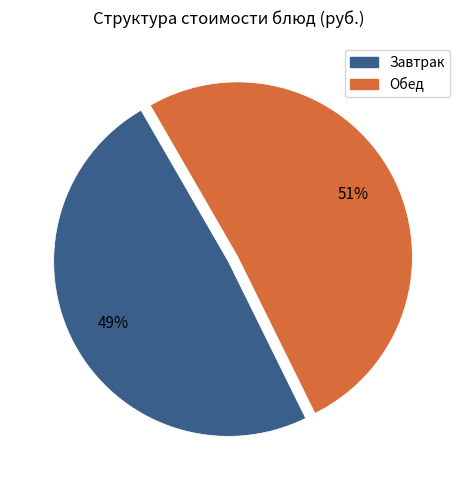

To the nearest percent, what is the difference between the largest and smallest slice percentages?

2%